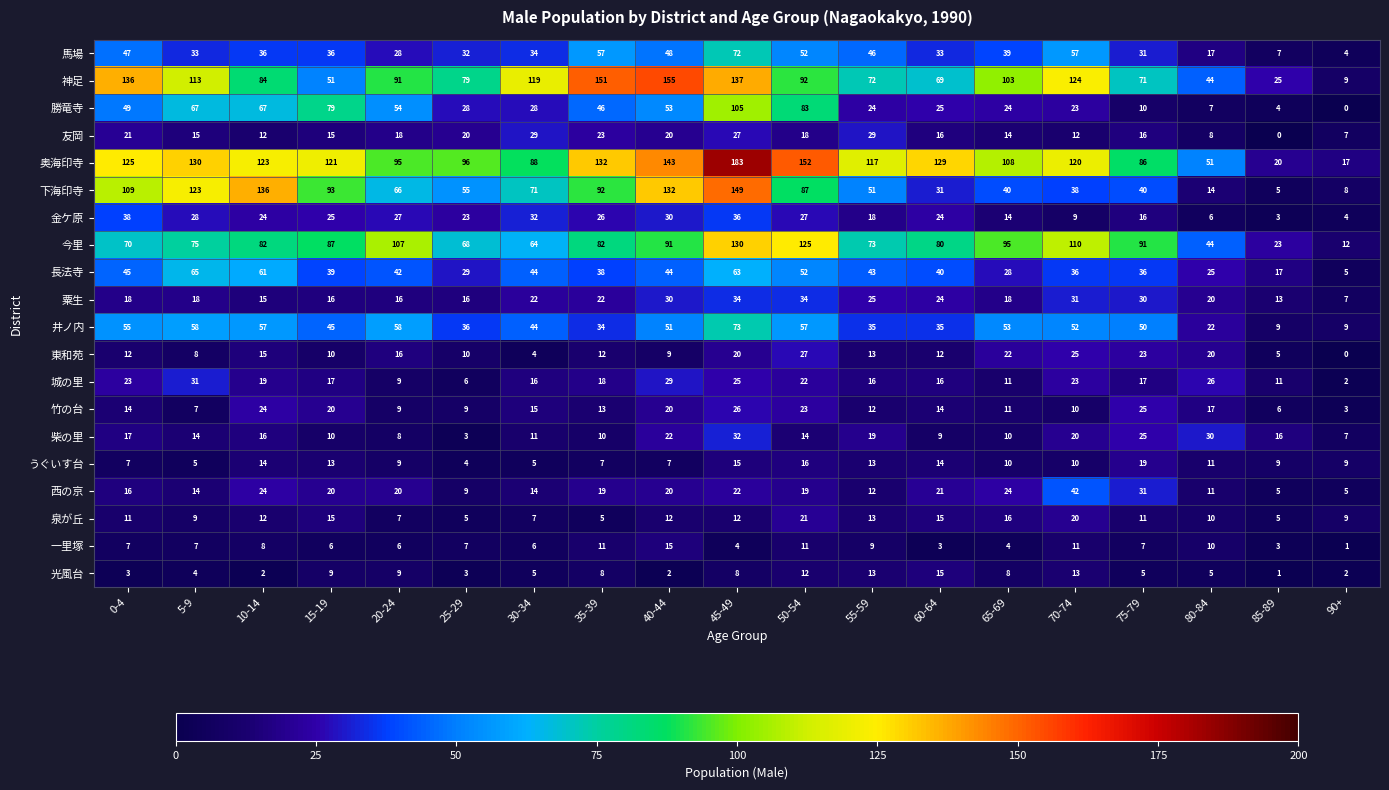

At which label is 金ケ原 closest to 20?

55-59